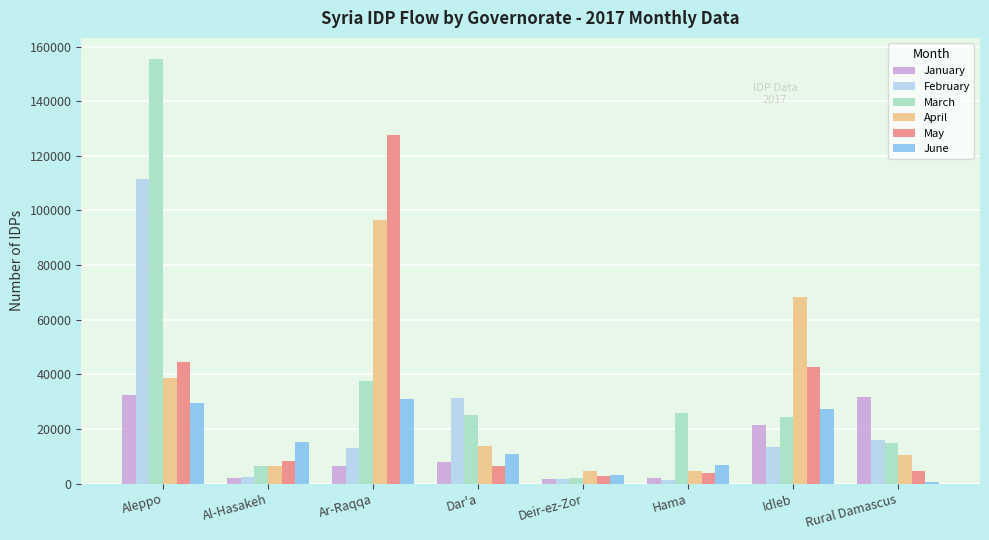

What is the lowest value of the April series?

4443.0